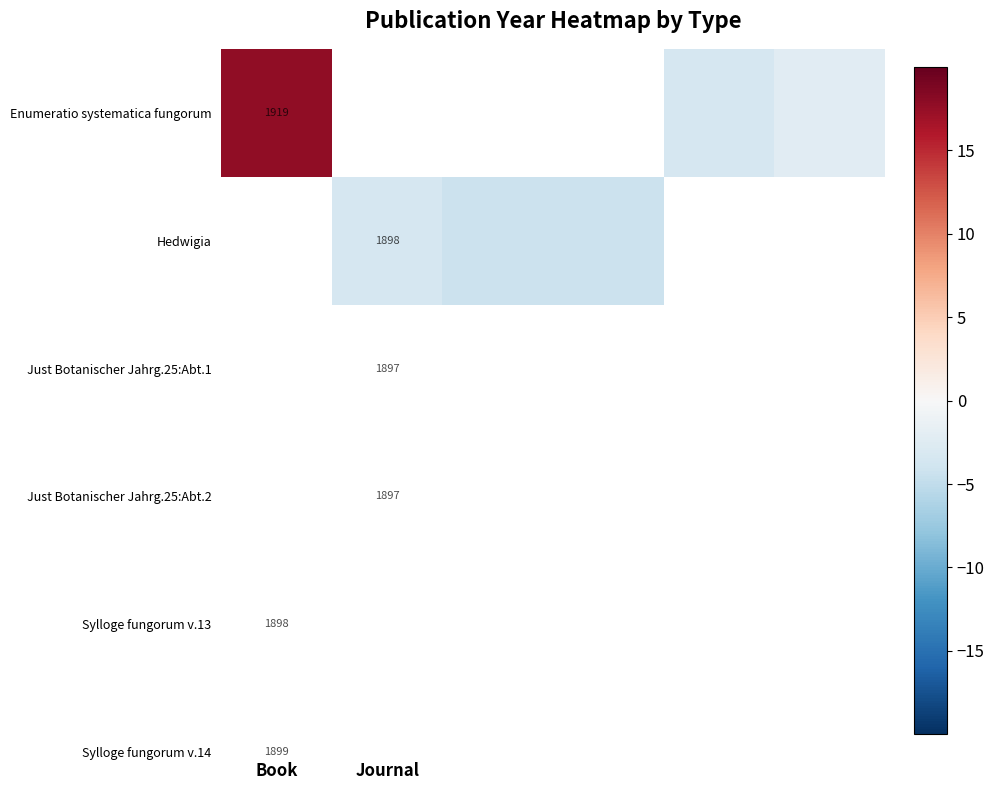

How many categories are shown in the chart?

6